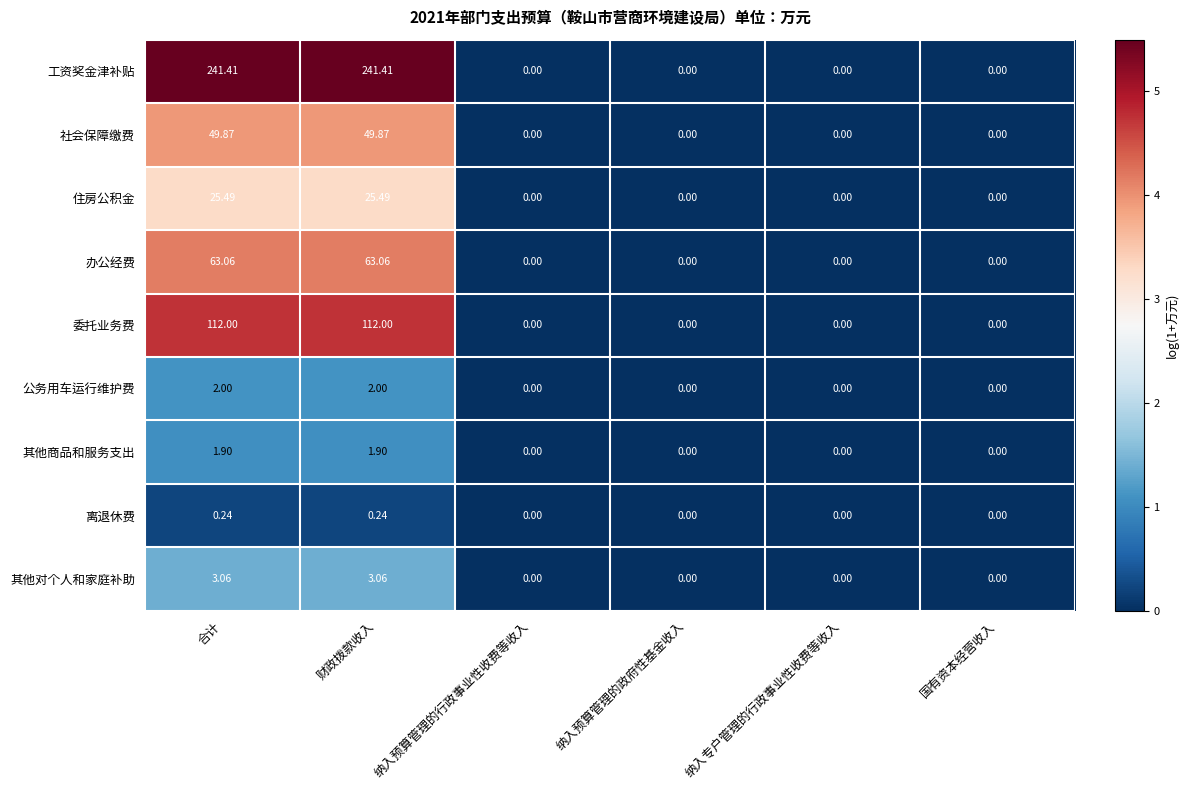

Which series has the largest total across all categories?

工资奖金津补贴